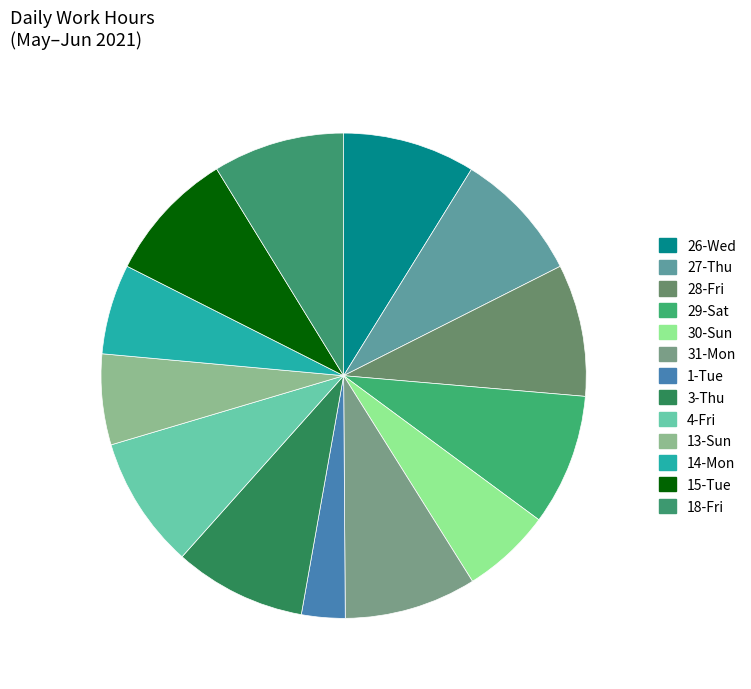

Count the number of slices in the pie.

13